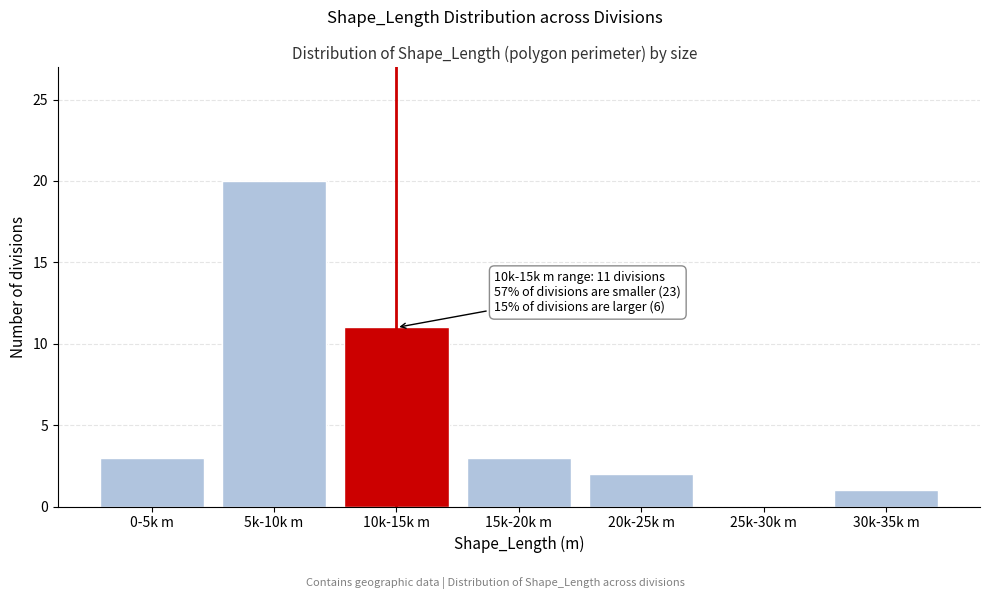

Reading left to right, extract all data points from this chart.

0-5k m=3	5k-10k m=20	10k-15k m=11	15k-20k m=3	20k-25k m=2	25k-30k m=0	30k-35k m=1